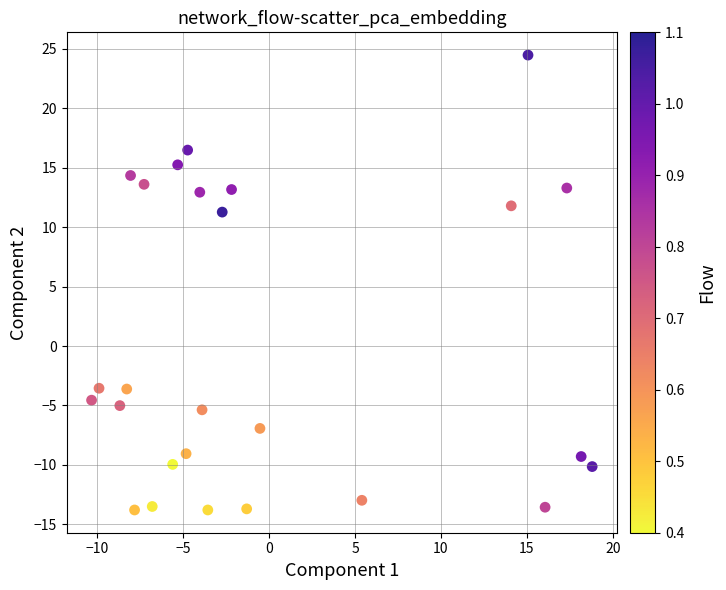

What is the range of Y values (max minus min)?

38.3